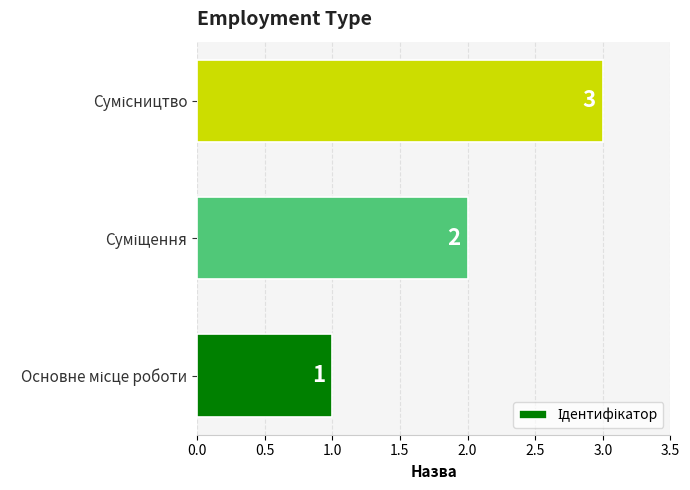

Are the bars horizontal?

Yes